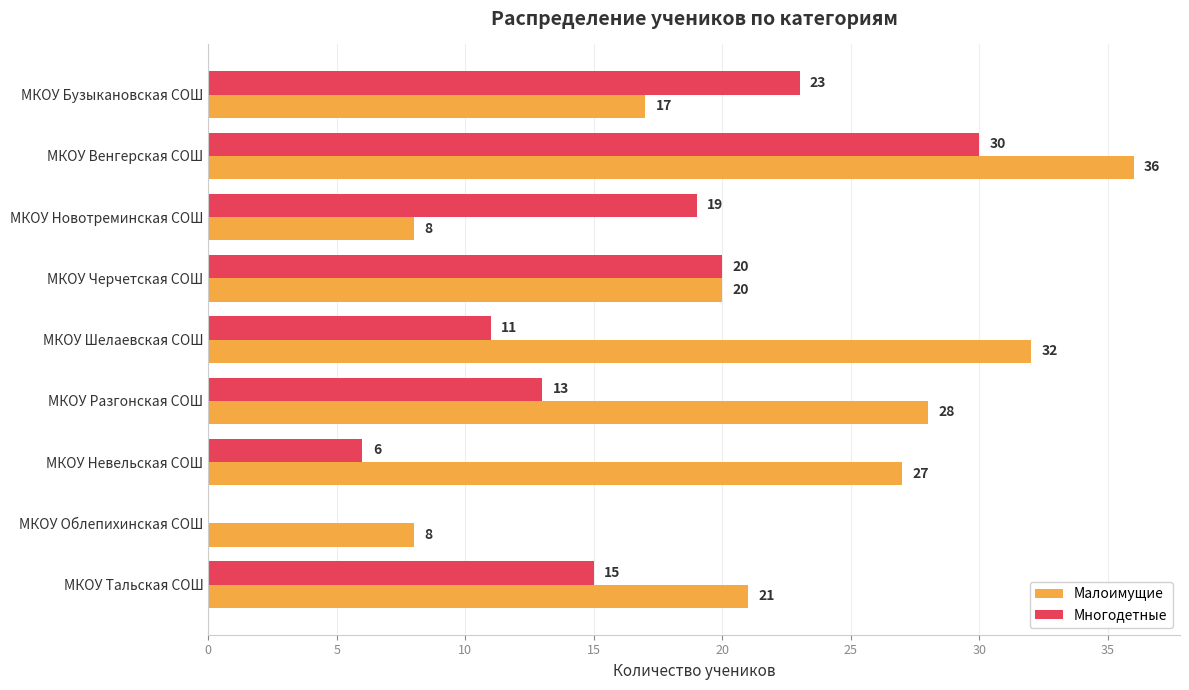

What is the approximate value of Малоимущие at МКОУ Разгонская СОШ?

28